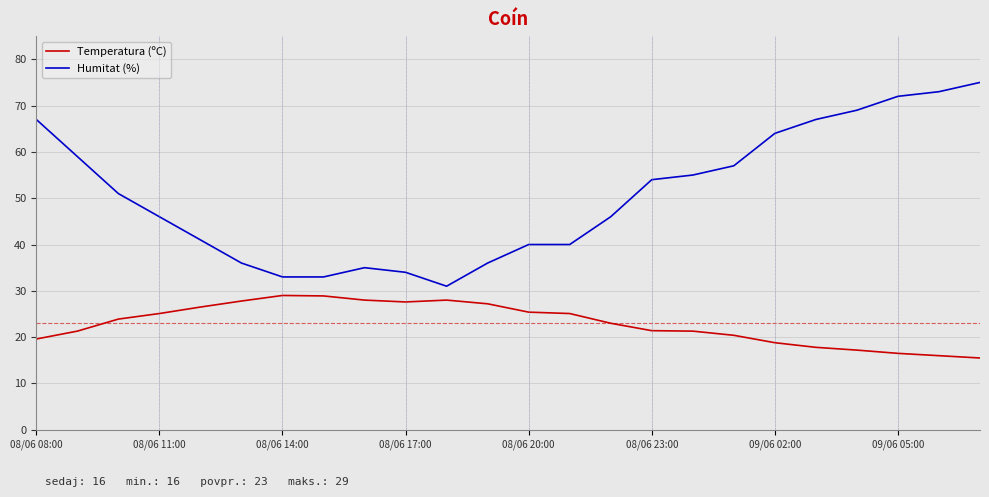

Rank the series by their average value, from lowest to highest.

Temperatura (ºC), Humitat (%)